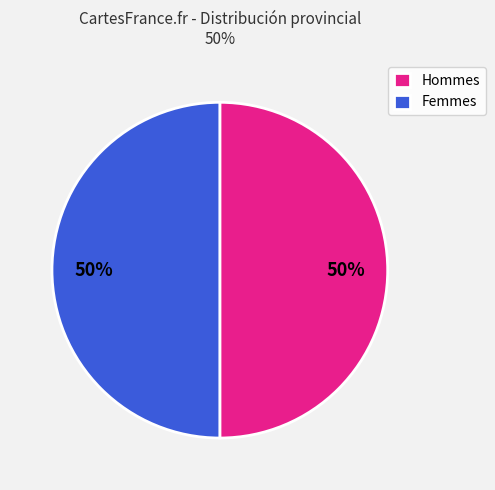

To the nearest percent, what percentage of the pie is Hommes?

50%